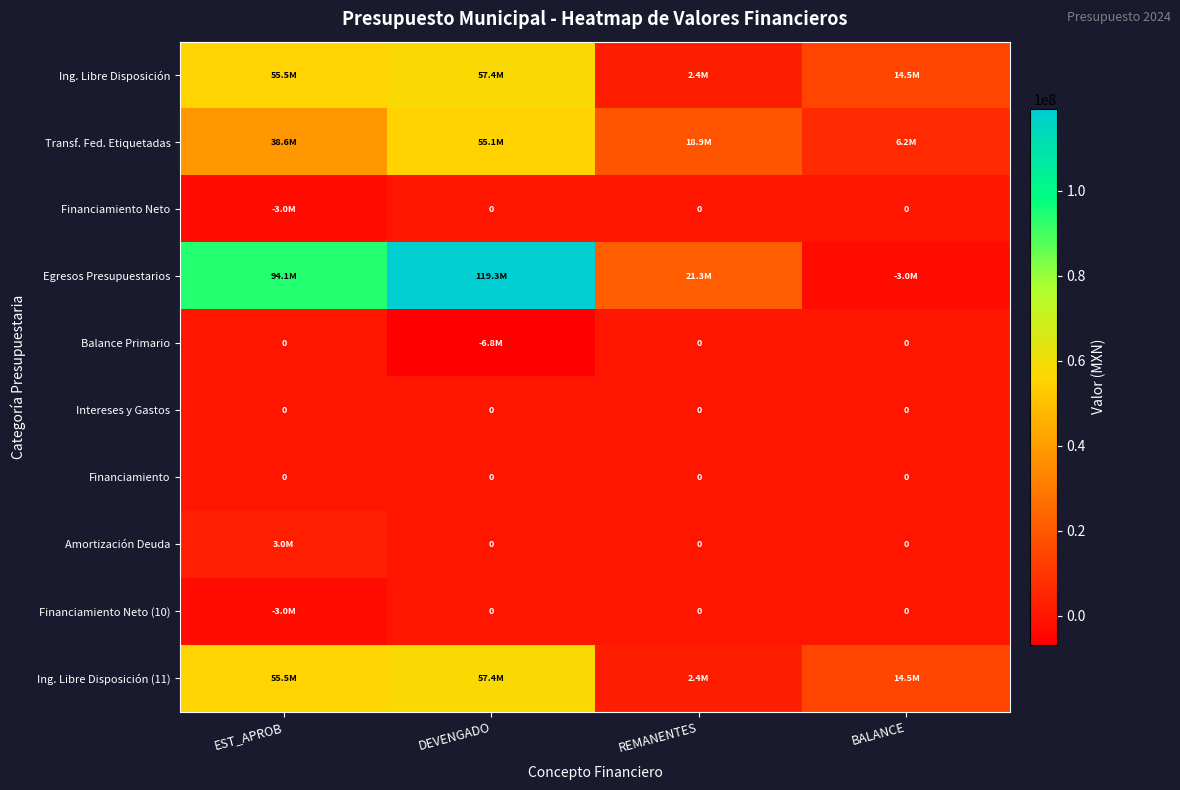

Count the number of categories in the chart.

4